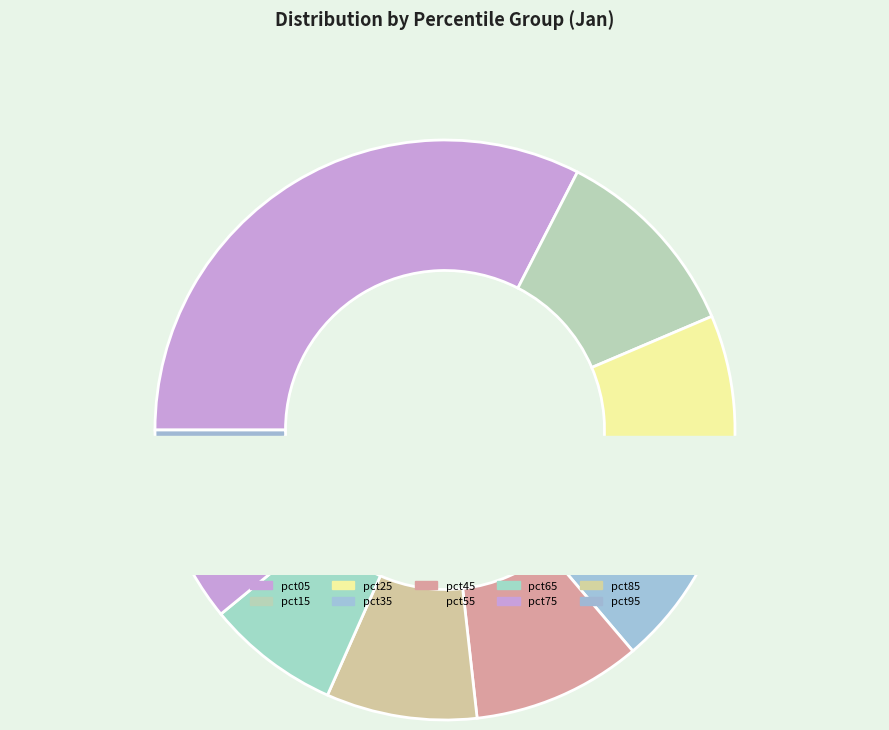

To the nearest percent, what is the difference between the pct35 and pct75 slice percentages?

4%